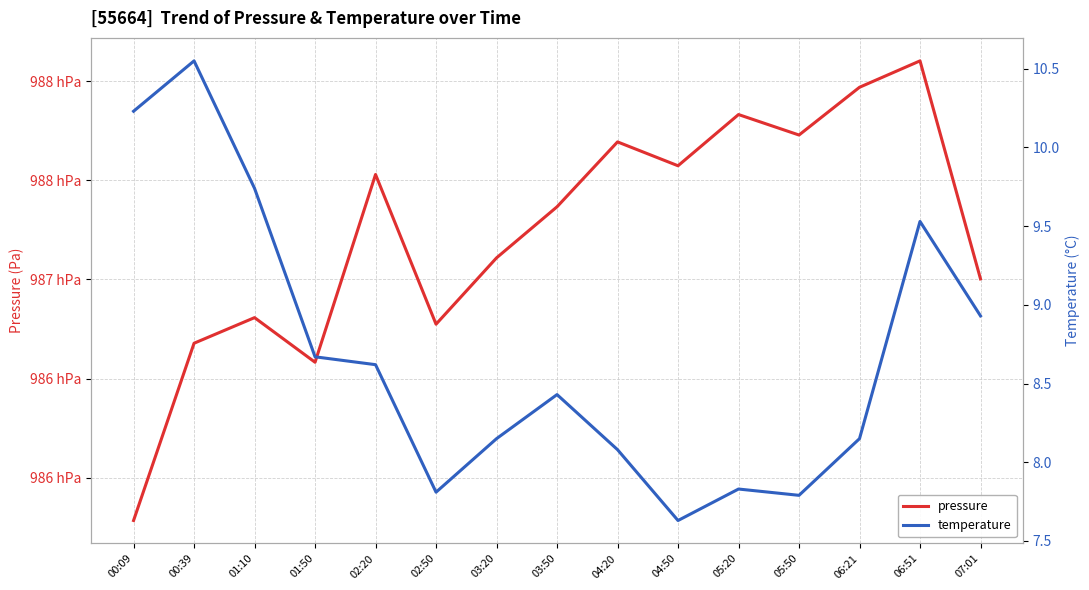

How many categories are shown in the chart?

15